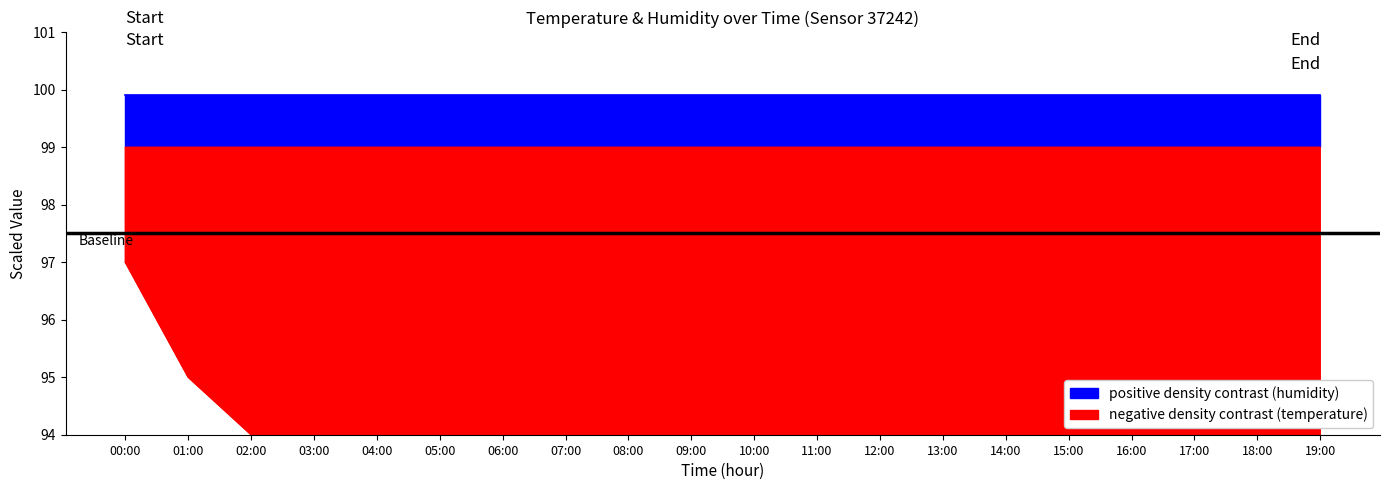

What is the minimum value shown in the chart?

76